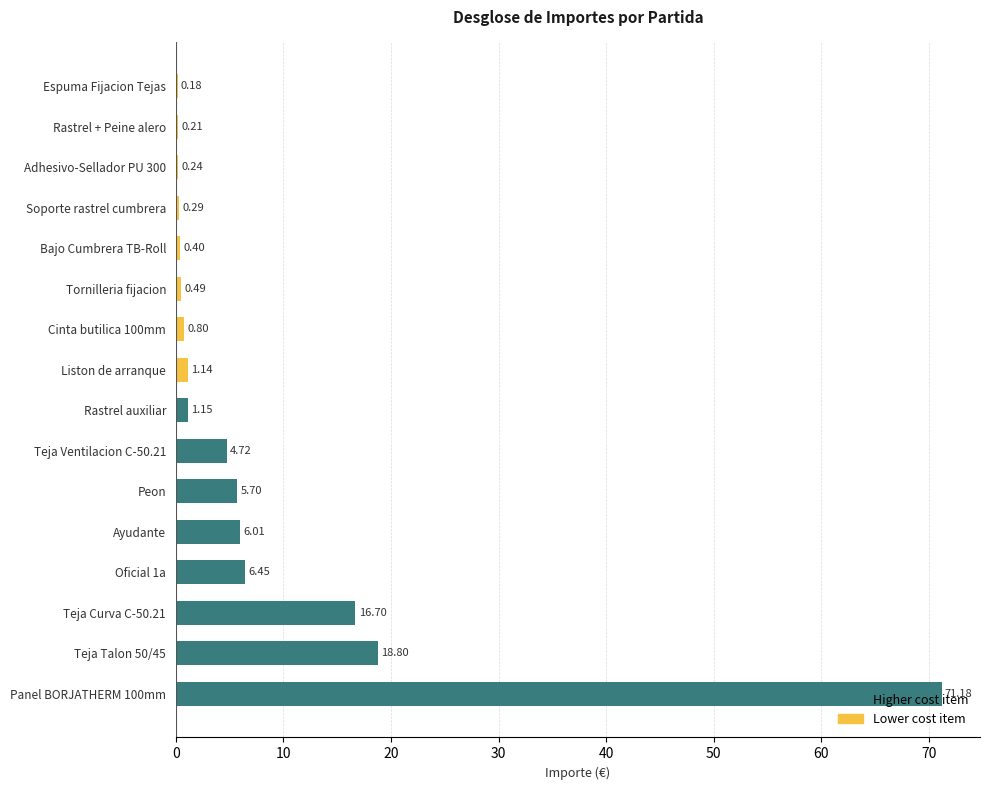

What is the sum of the values at Teja Talon 50/45 and Liston de arranque?

19.9